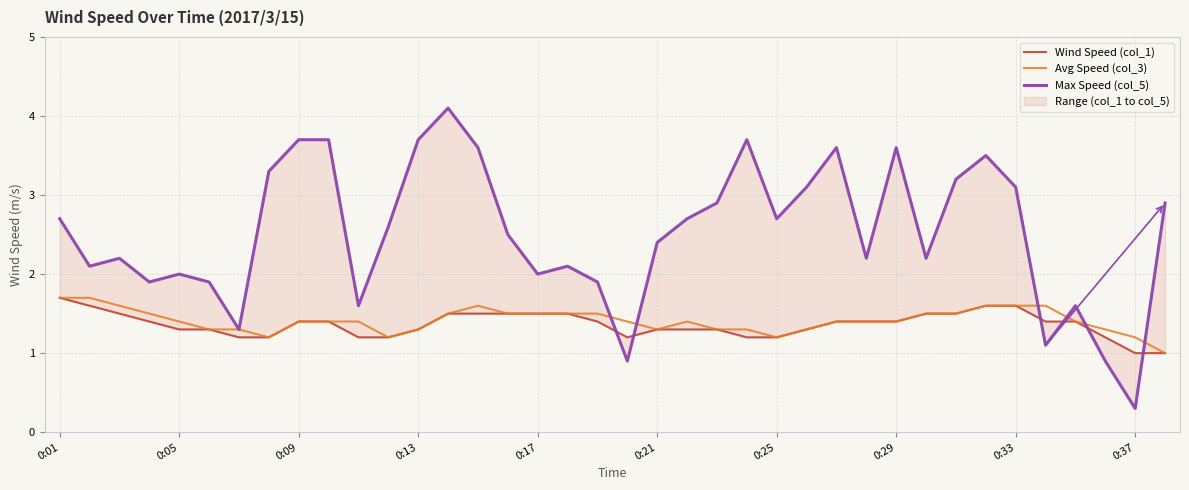

How many intersections are there between Max Speed (col_5) and Avg Speed (col_3)?

6